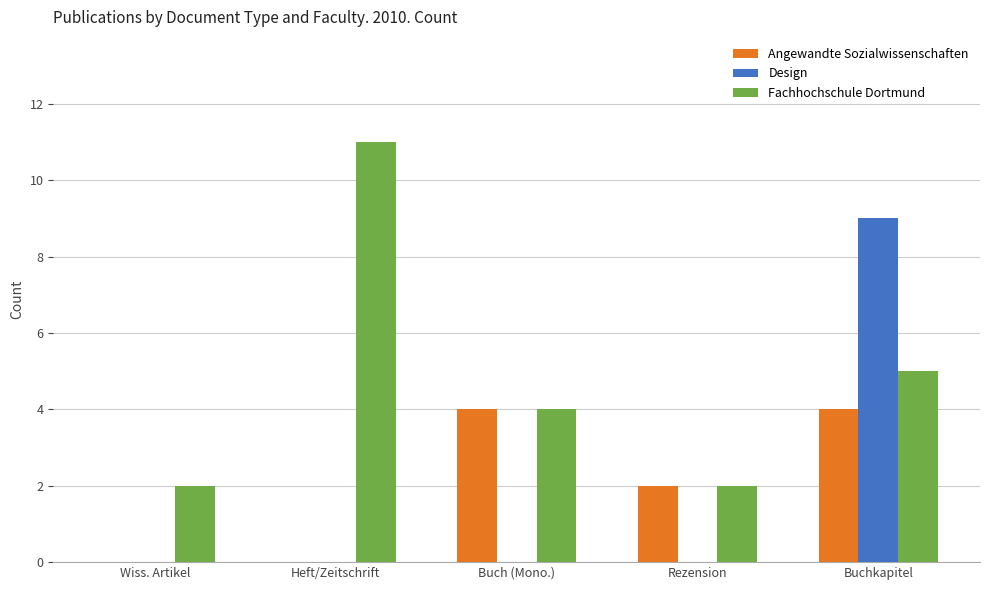

Which series has the largest total across all categories?

Fachhochschule Dortmund